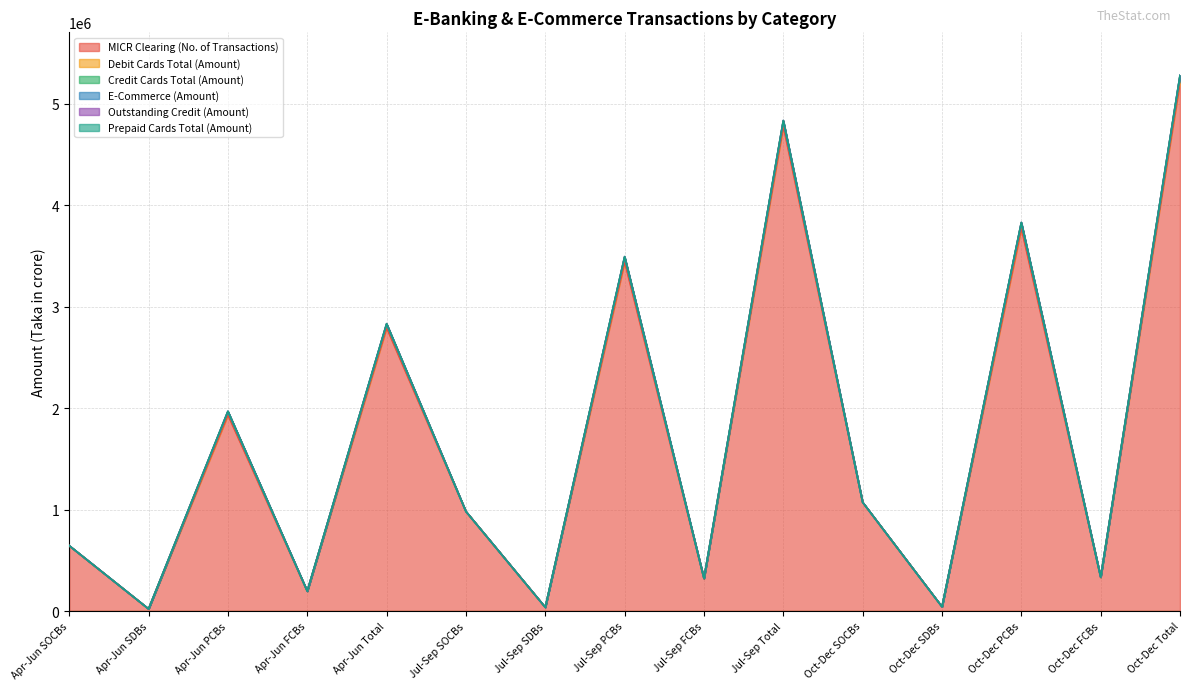

How many categories are shown in the chart?

15